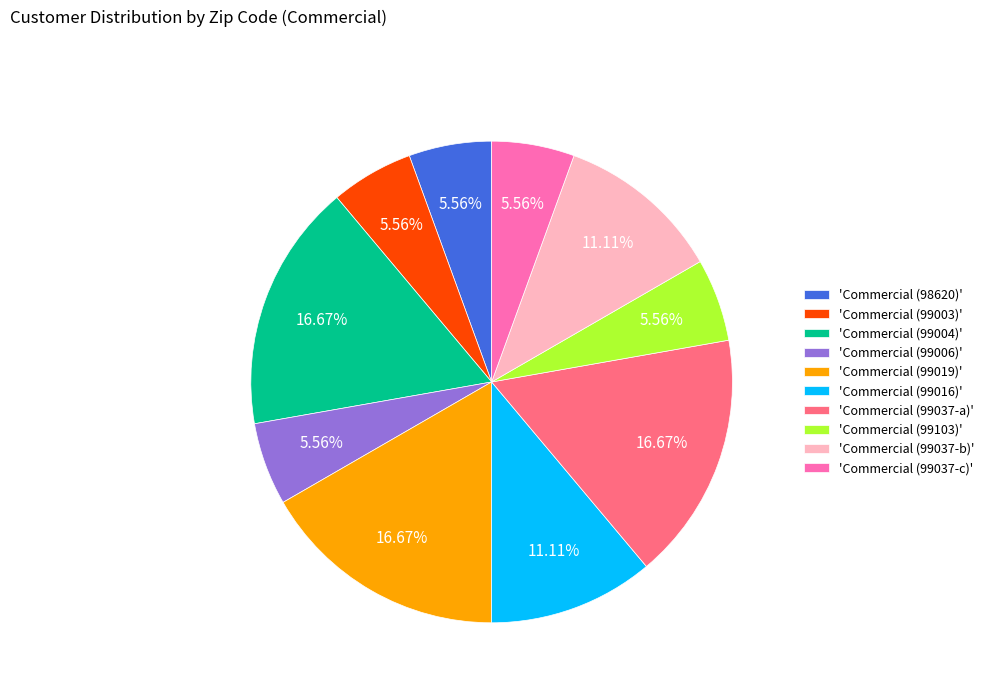

Count the number of slices in the pie.

10